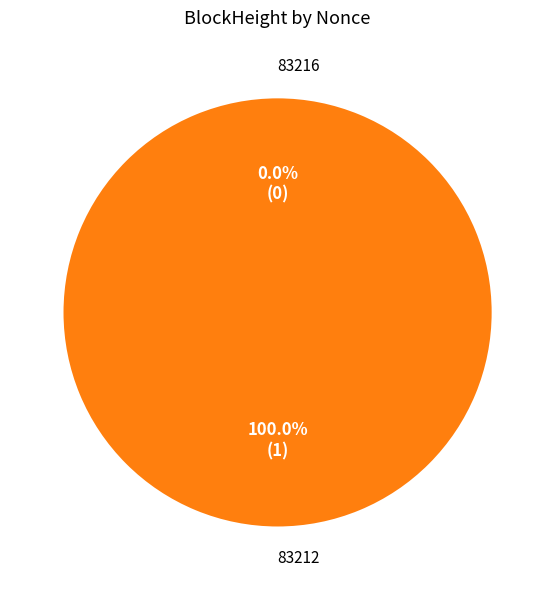

What is the change in value from 83216 to 83212?

+1